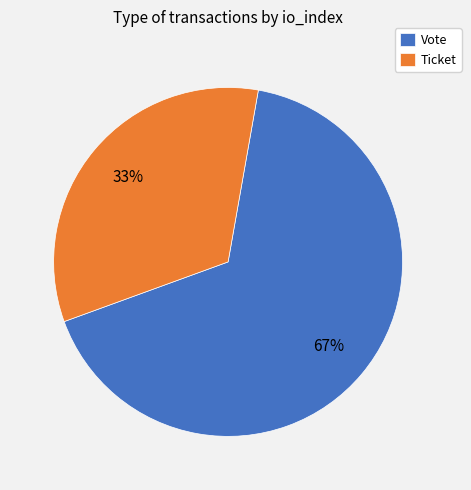

Is Vote the majority of the pie?

Yes